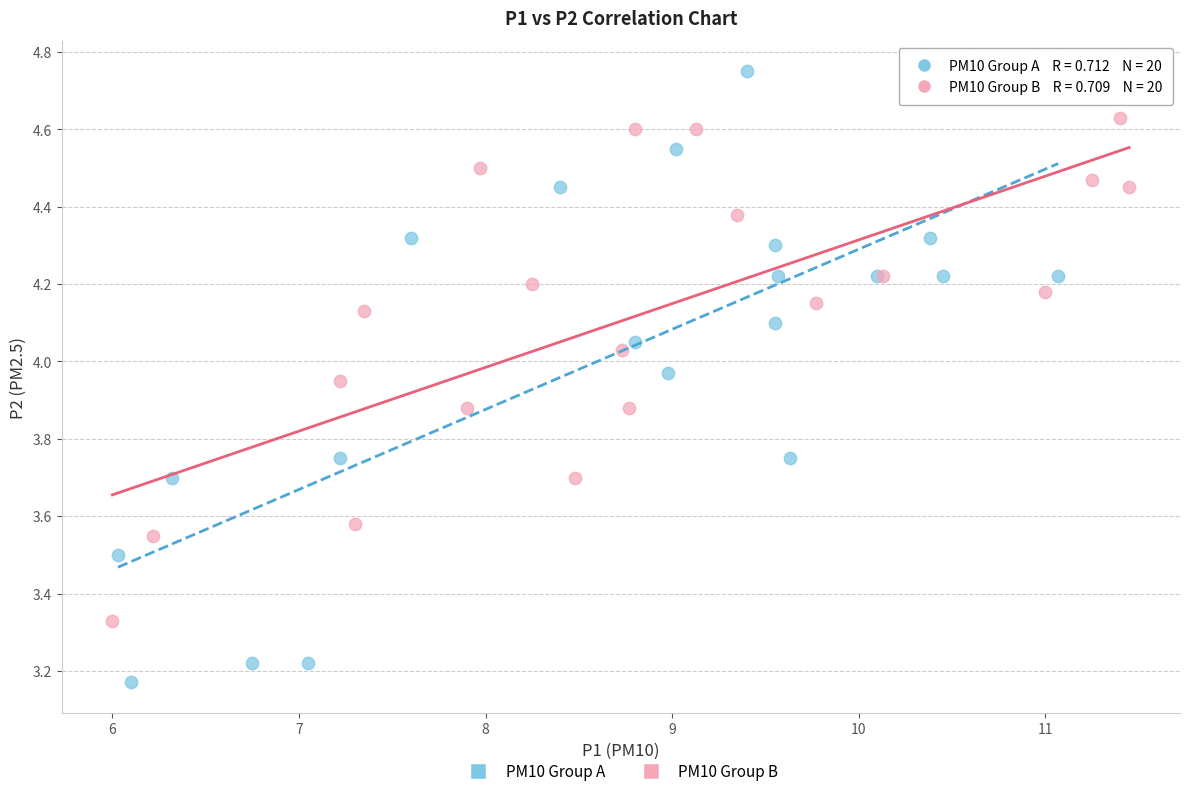

Which series contains the highest Y value?

PM10 Group A